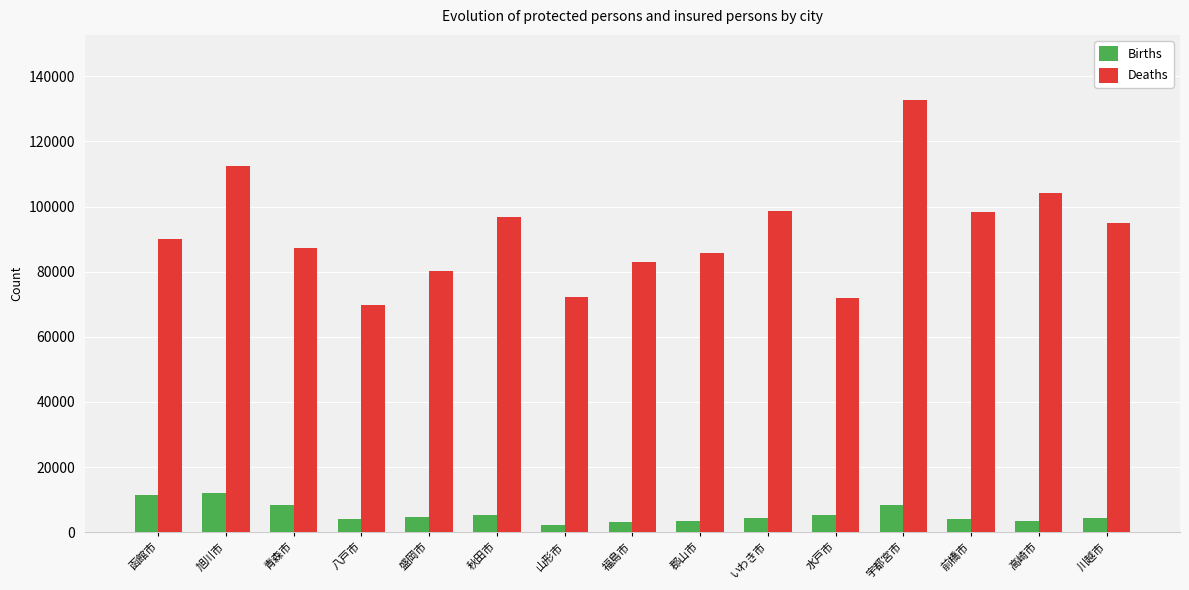

What is the value of the Deaths bar at the 15th from the left?

95087